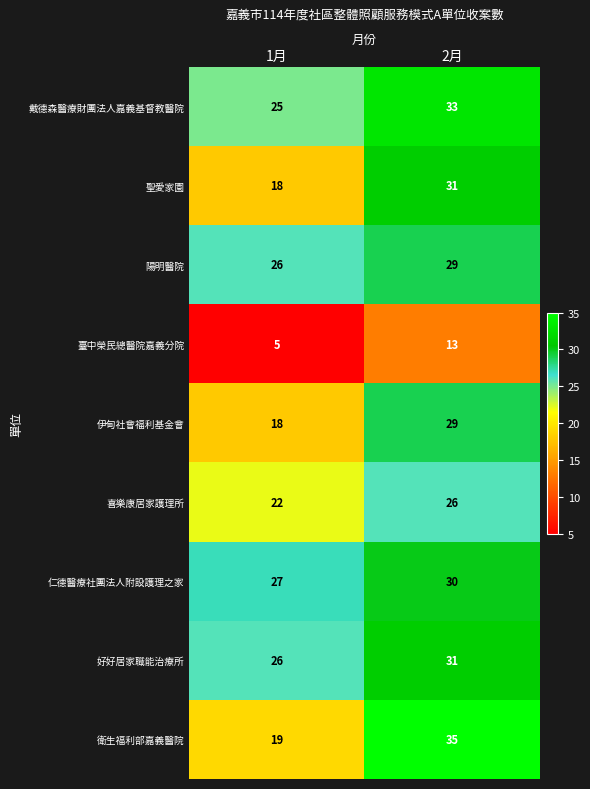

Which series has the largest range (max minus min)?

衛生福利部嘉義醫院